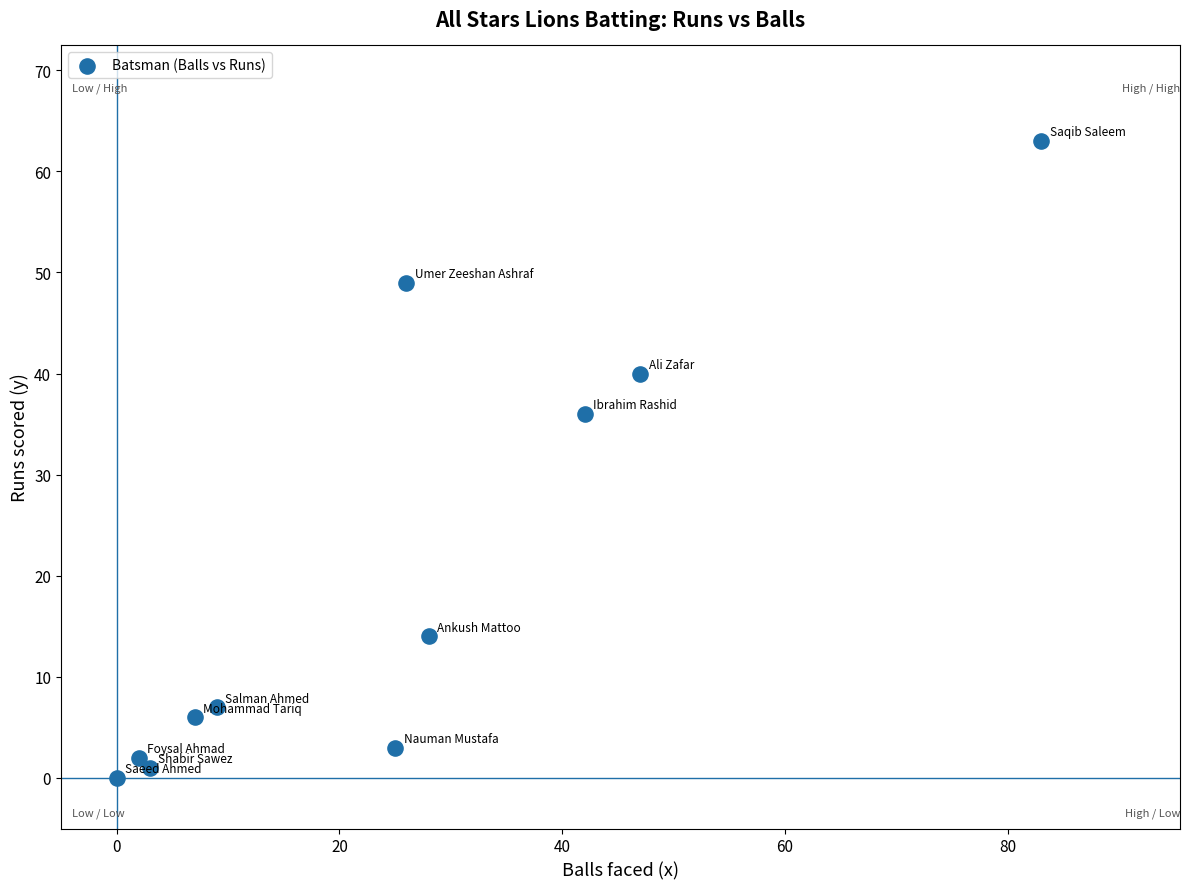

What Y value in the scatter plot is closest to 31?

36